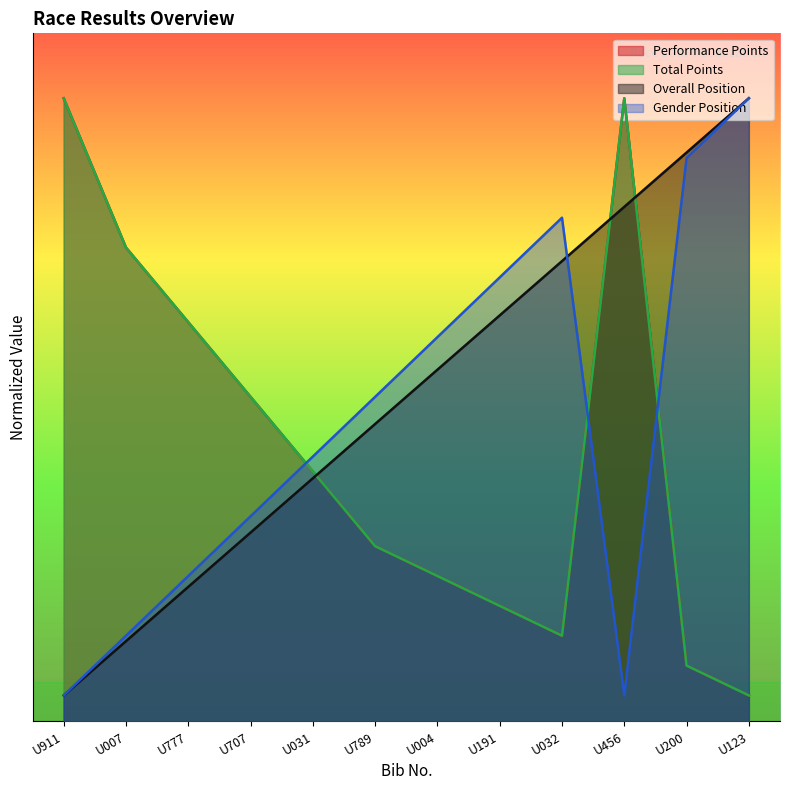

How many intersections are there between Performance Points and Overall Position?

3